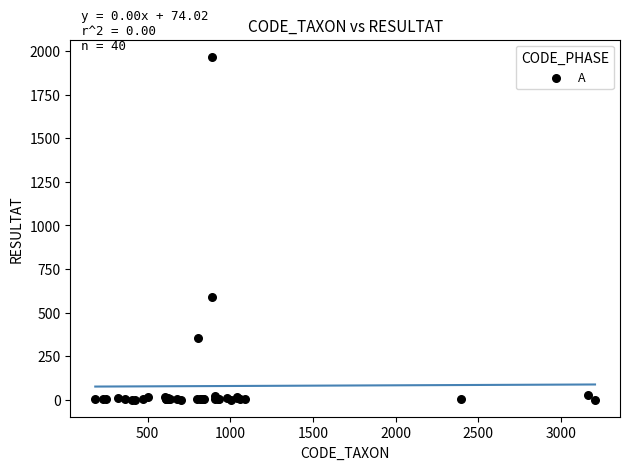

What Y value in the scatter plot is closest to 984?

591